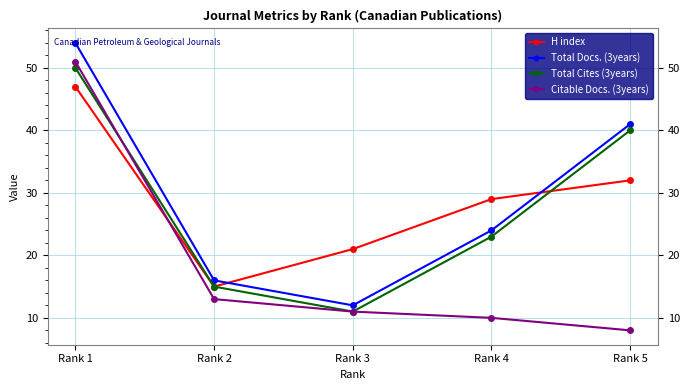

Which category has the highest value across all series?

Rank 1